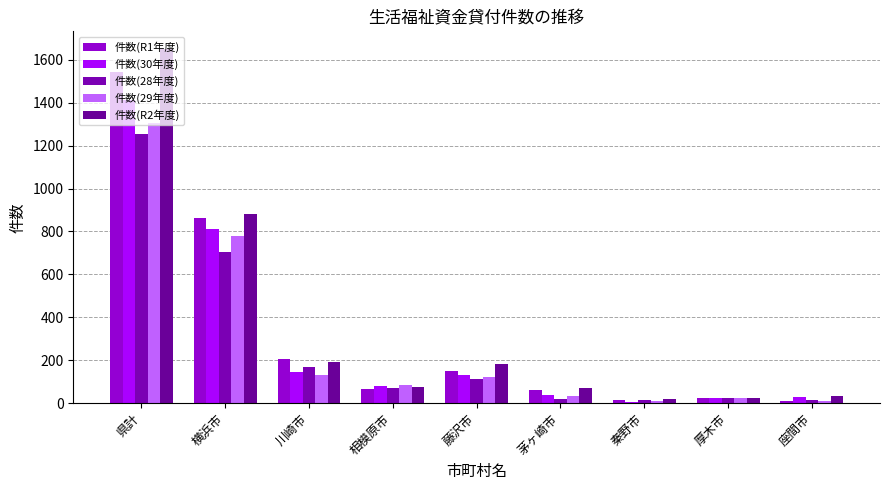

Read the 件数(29年度) value at 川崎市.

133